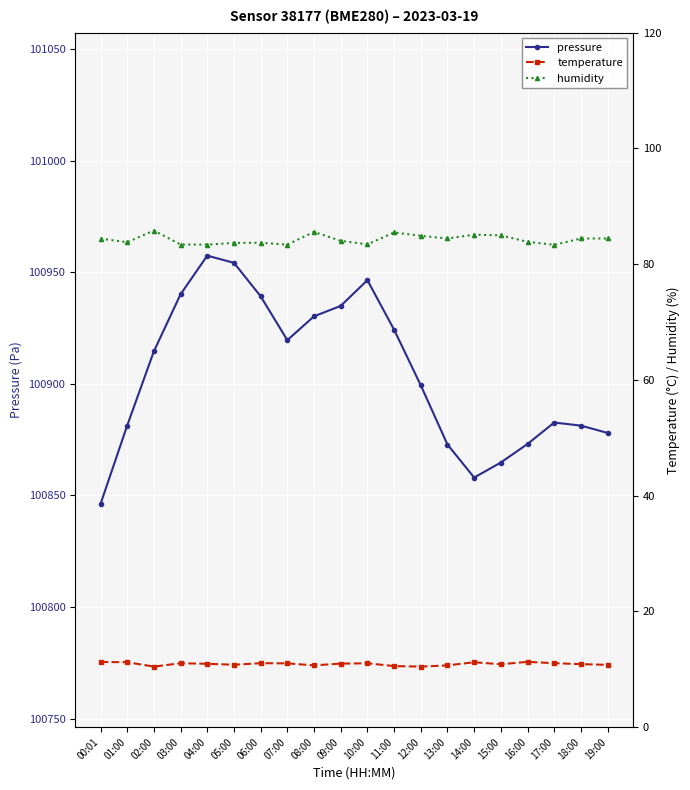

How many values in the pressure series are below 100914?

10